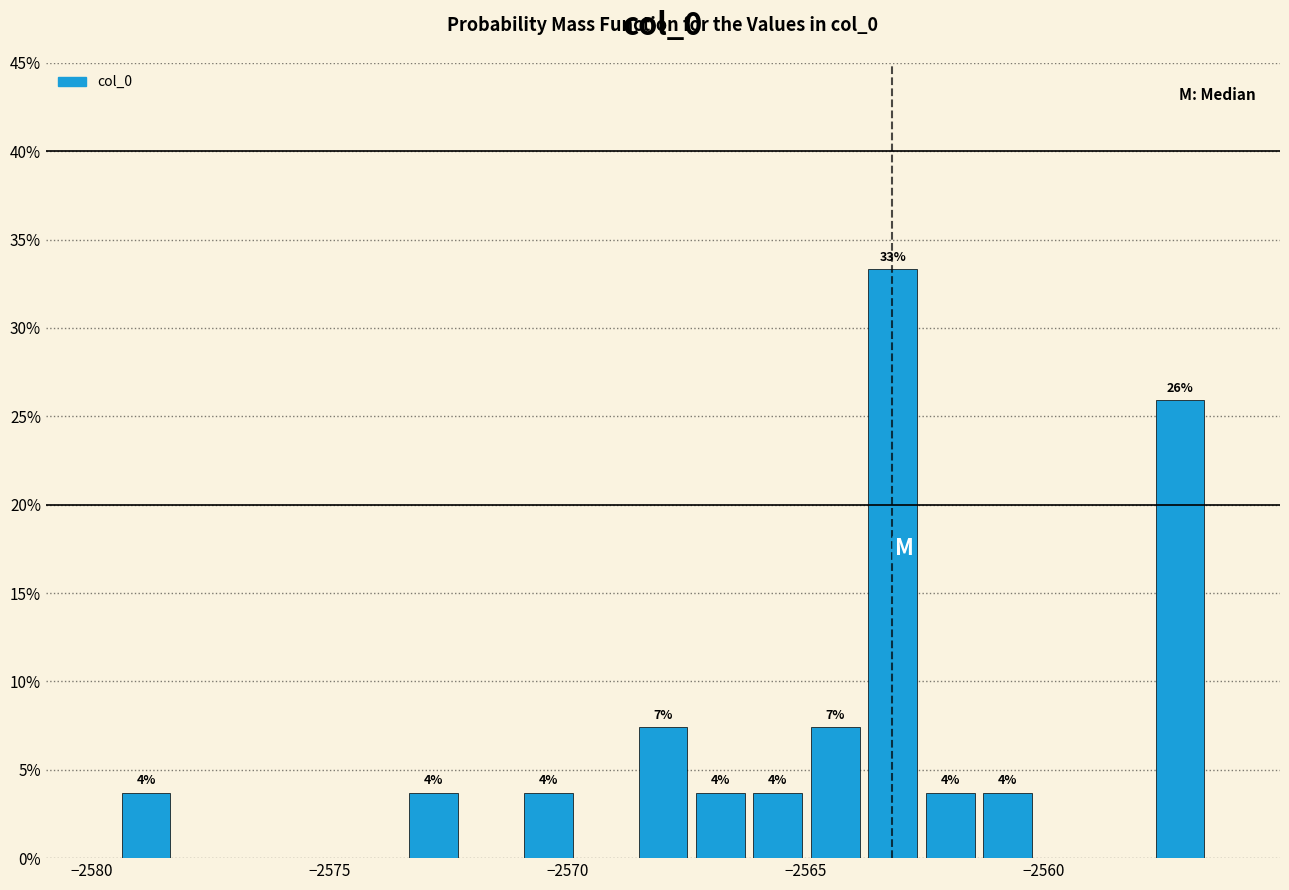

Around what value on the x-axis is the tallest bar? Give the approximate position of its centre, as read against the axis.

-2563.0